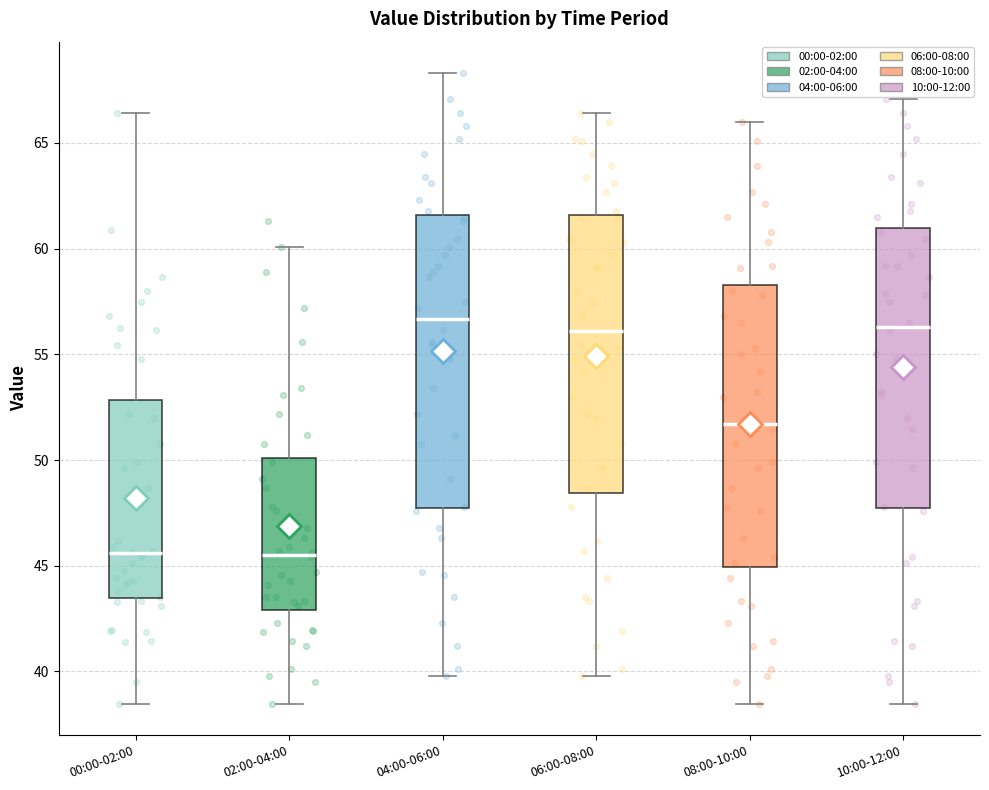

Reading left to right, transcribe this box plot: for each box, give where its median line is, the range the box spans, and where its two whiskers end, as read against the y-axis. The values are not printed on the chart, so give them approximately, as read against the axis.

00:00-02:00: median 45.5, box 43.5 to 53.0, whiskers 38.5 to 66.5
02:00-04:00: median 45.5, box 43.0 to 50.0, whiskers 38.5 to 60.0
04:00-06:00: median 56.5, box 48.0 to 61.5, whiskers 40.0 to 68.5
06:00-08:00: median 56.0, box 48.5 to 61.5, whiskers 40.0 to 66.5
08:00-10:00: median 51.5, box 45.0 to 58.5, whiskers 38.5 to 66.0
10:00-12:00: median 56.5, box 48.0 to 61.0, whiskers 38.5 to 67.0